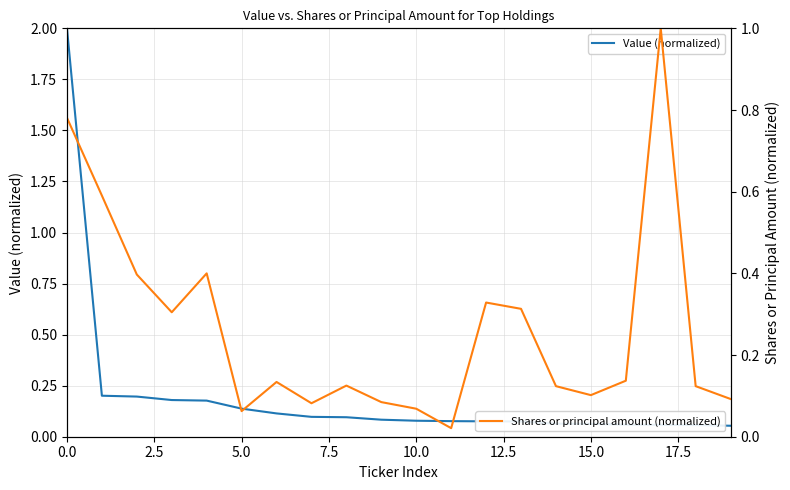

Which series has the largest range (max minus min)?

Value (normalized)